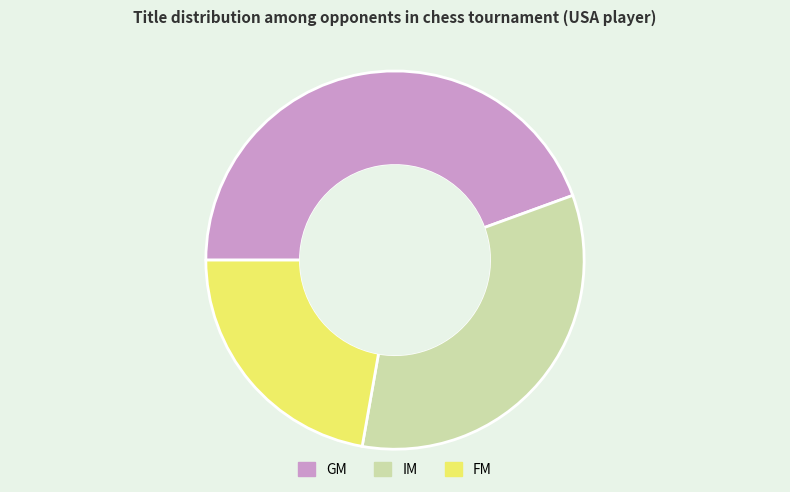

True or false: GM accounts for 44% of the total.

True